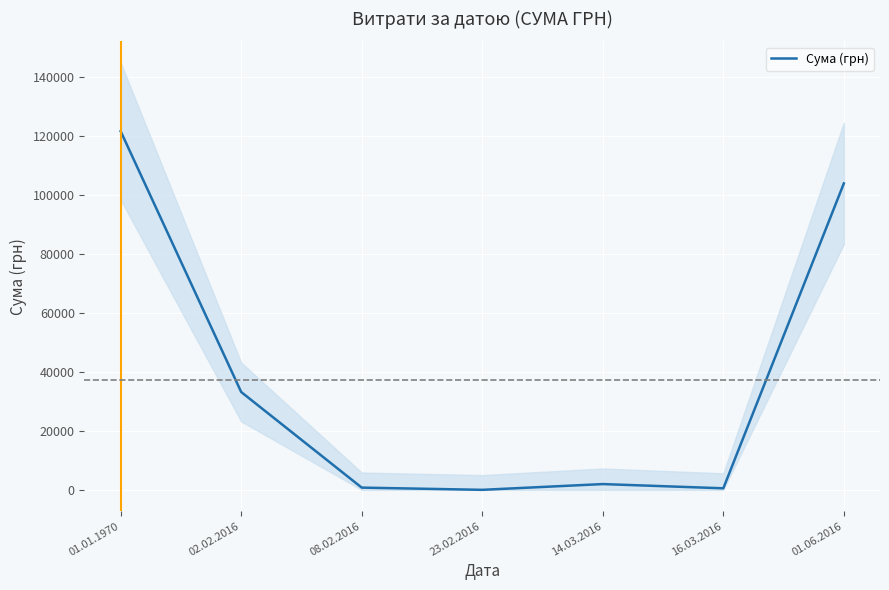

What is the ratio of the value at 01.01.1970 to the value at 08.02.2016?

162.1